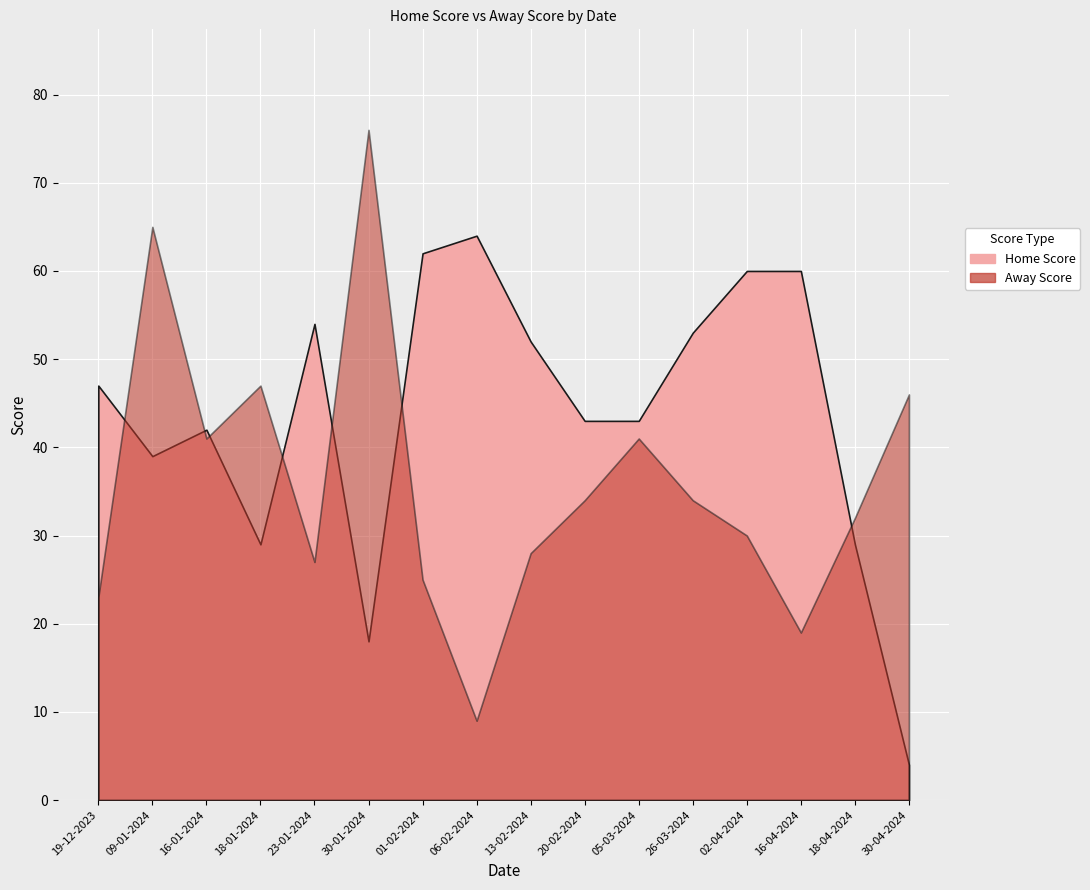

What is the difference between the highest and lowest values at 20-02-2024?

9